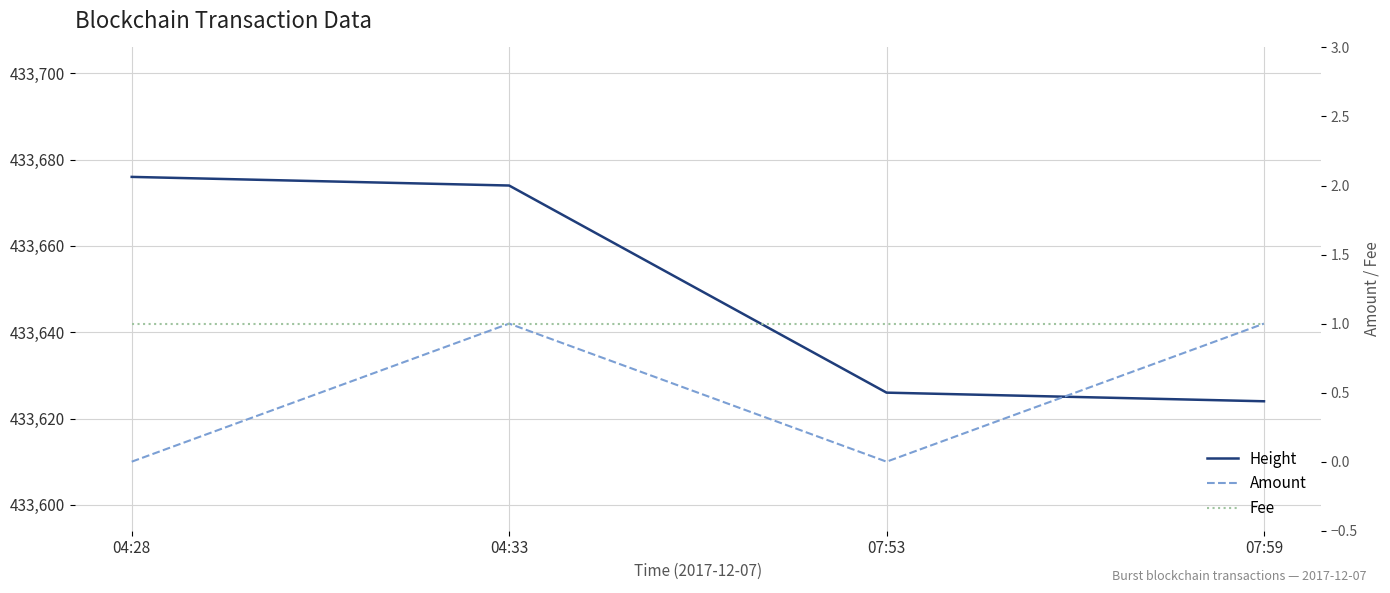

The Fee series shows 1 at 07:59. True or false?

True